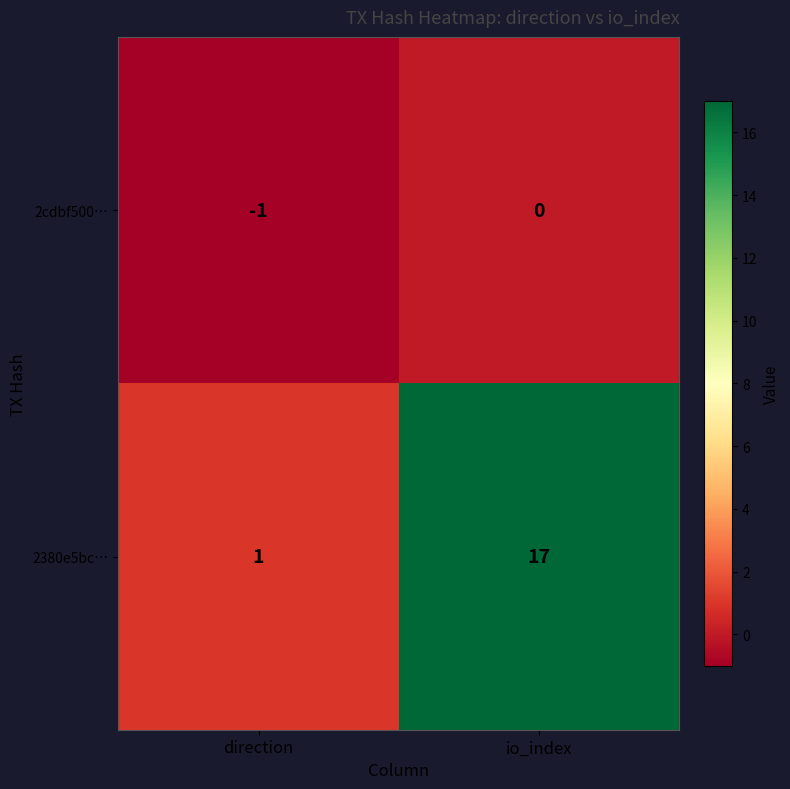

Which series has the largest total across all categories?

2380e5bc…